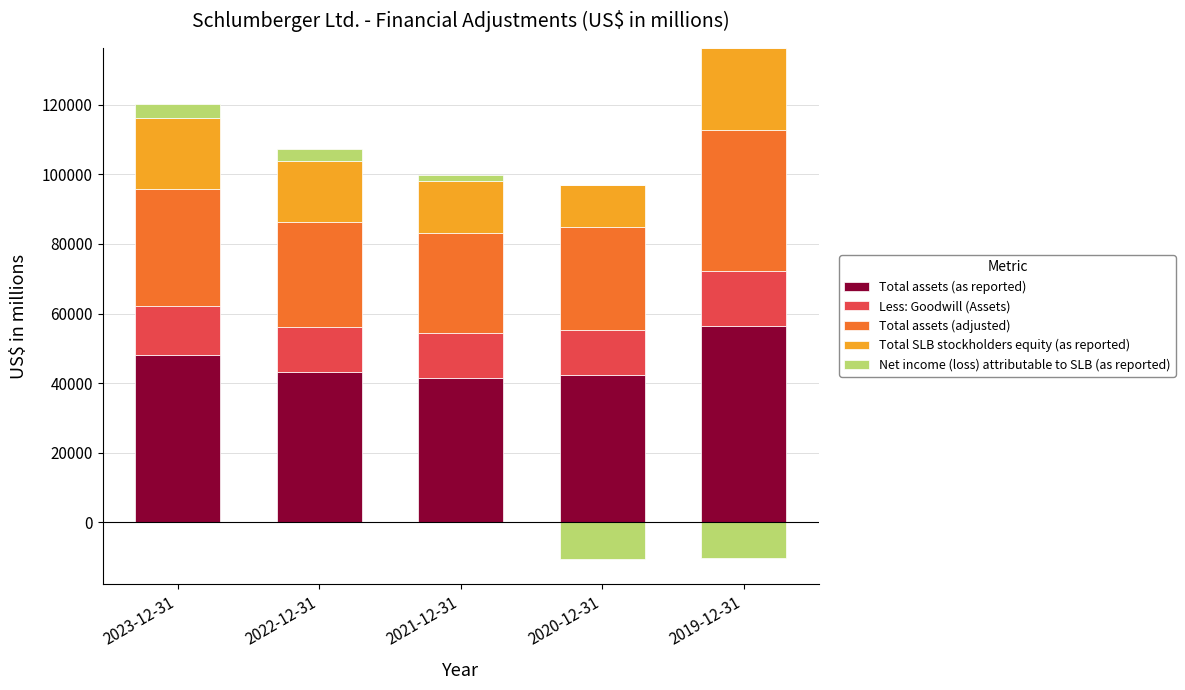

List the labels in order of Less: Goodwill (Assets) value, smallest first.

2020-12-31, 2022-12-31, 2021-12-31, 2023-12-31, 2019-12-31